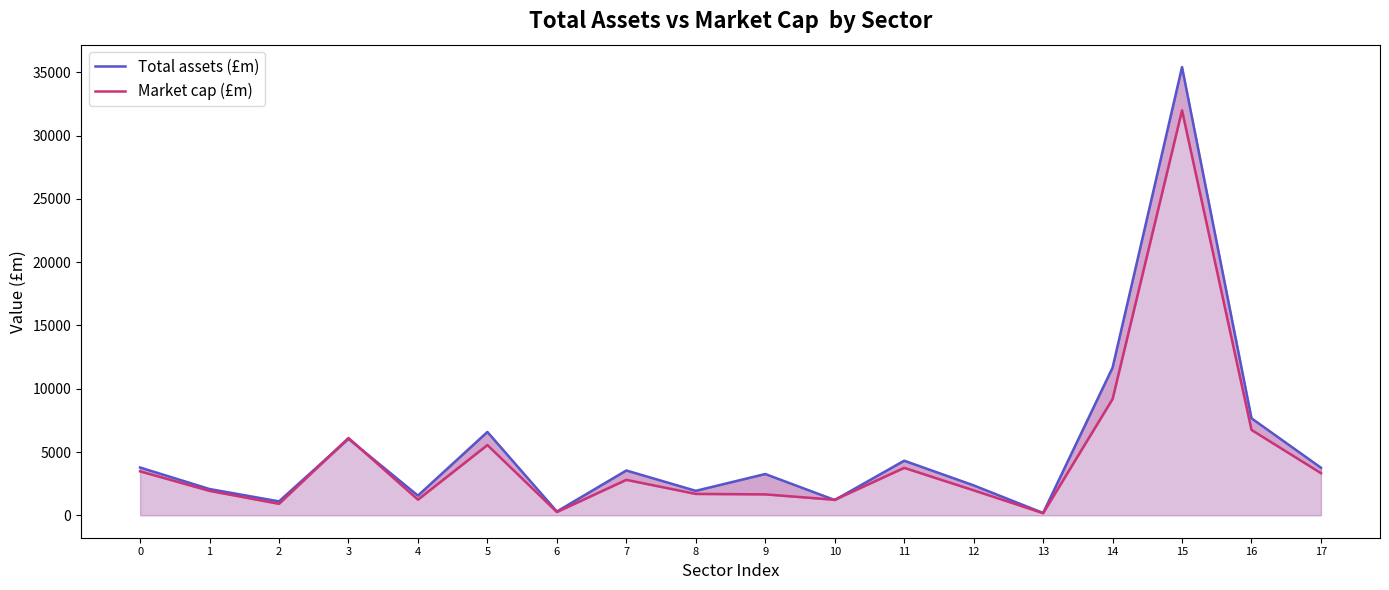

At which label does Total assets (£m) reach its peak?

15